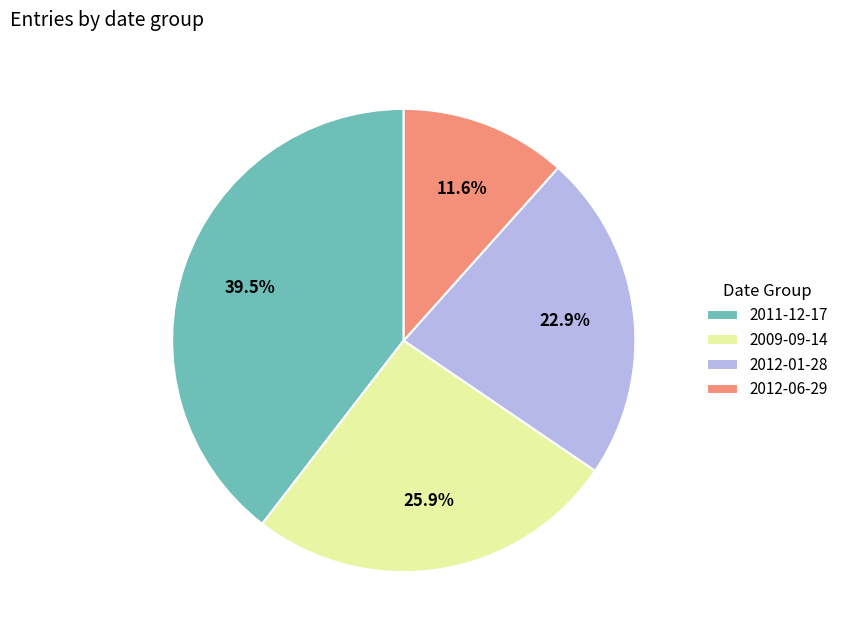

Which slice is the largest?

2011-12-17